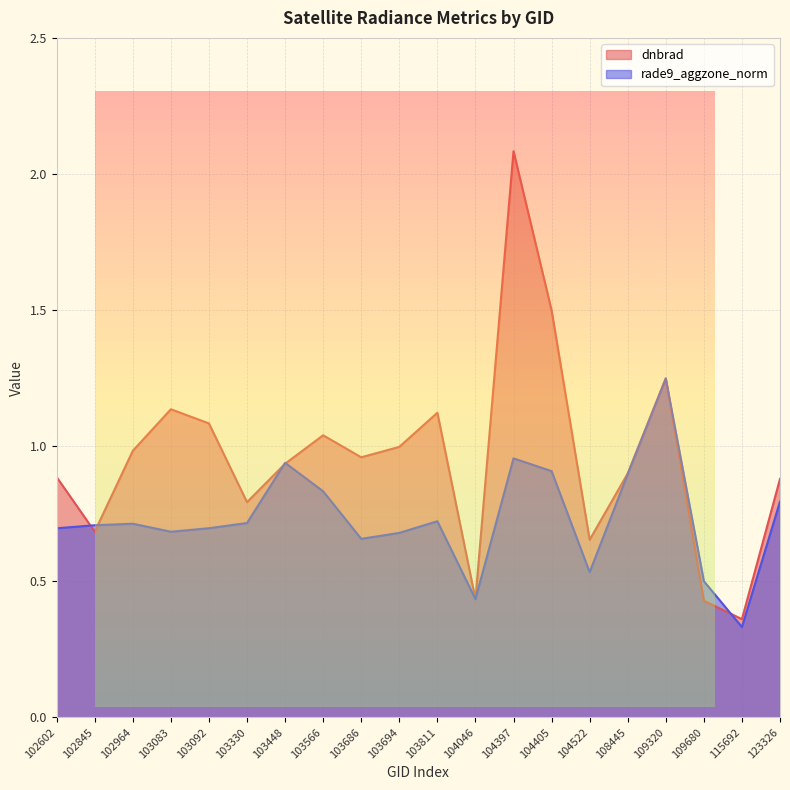

Which category has the highest value in the dnbrad series?

104397